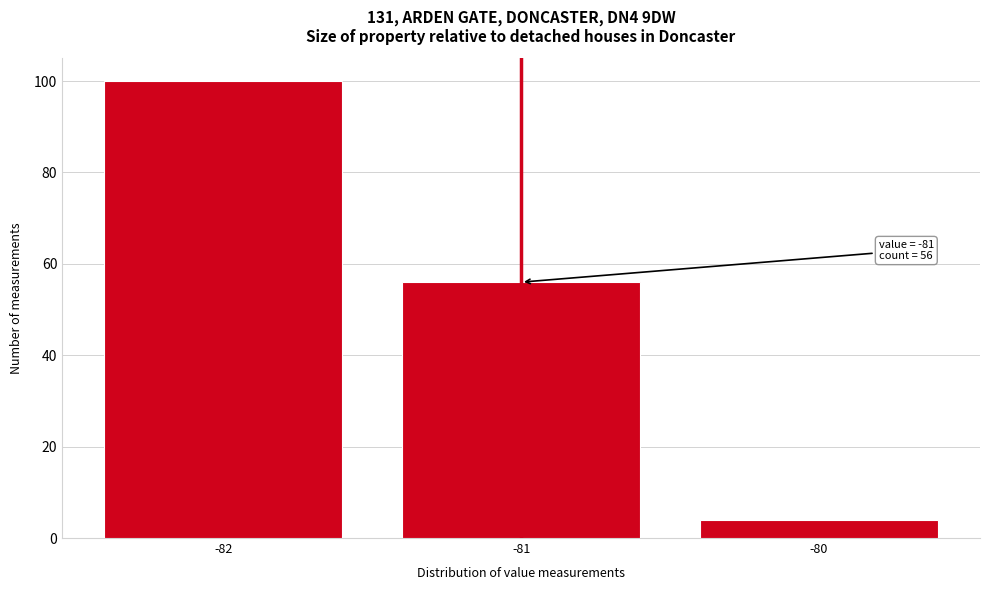

Which range on the x-axis has the tallest bar?

-82.5 to -81.5